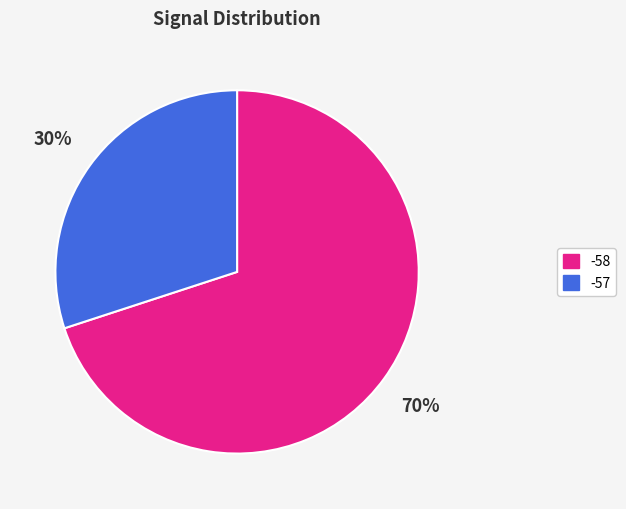

Does any single category account for the majority?

Yes